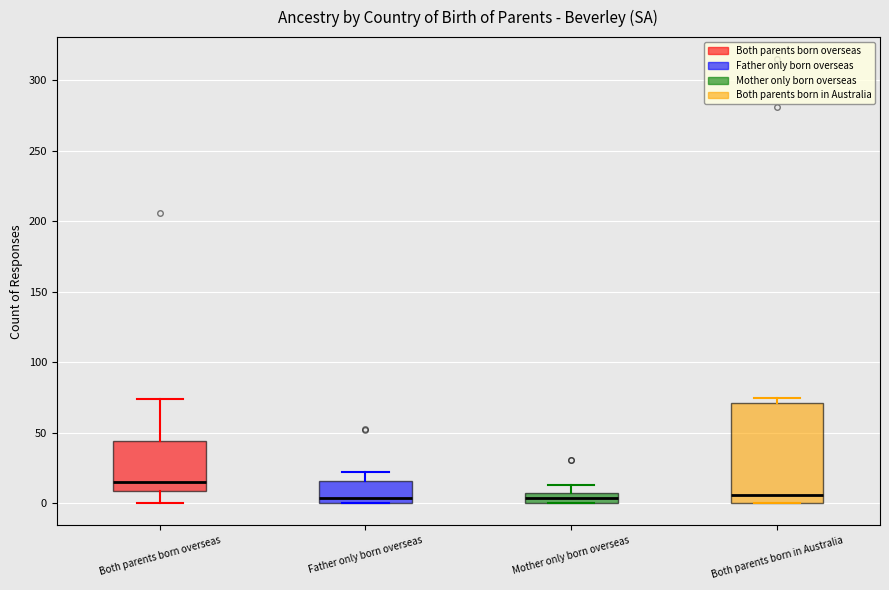

Where does the upper whisker of the box for Mother only born overseas end on the y-axis? The values are not printed on the chart, so give them approximately, as read against the axis.

15